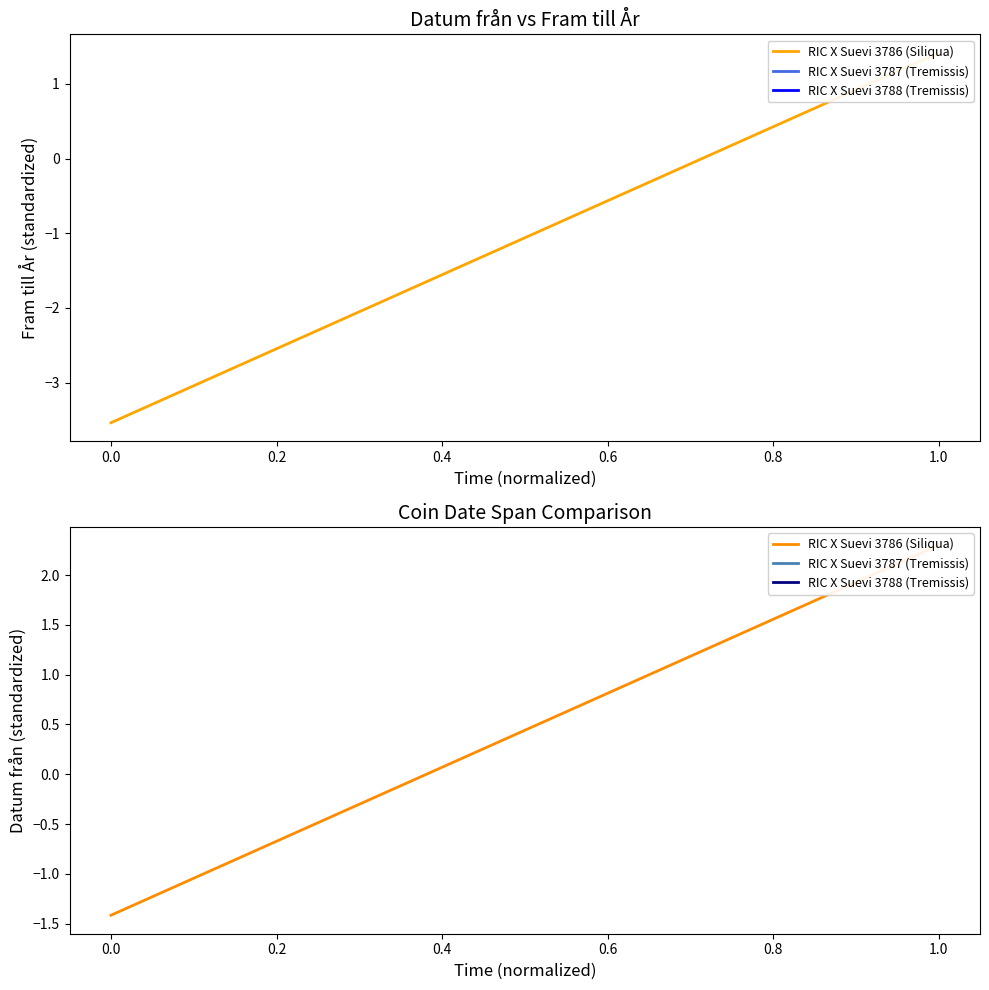

The value of RIC X Suevi 3788 (Tremissis) at 0.6 is 0.7. True or false?

True